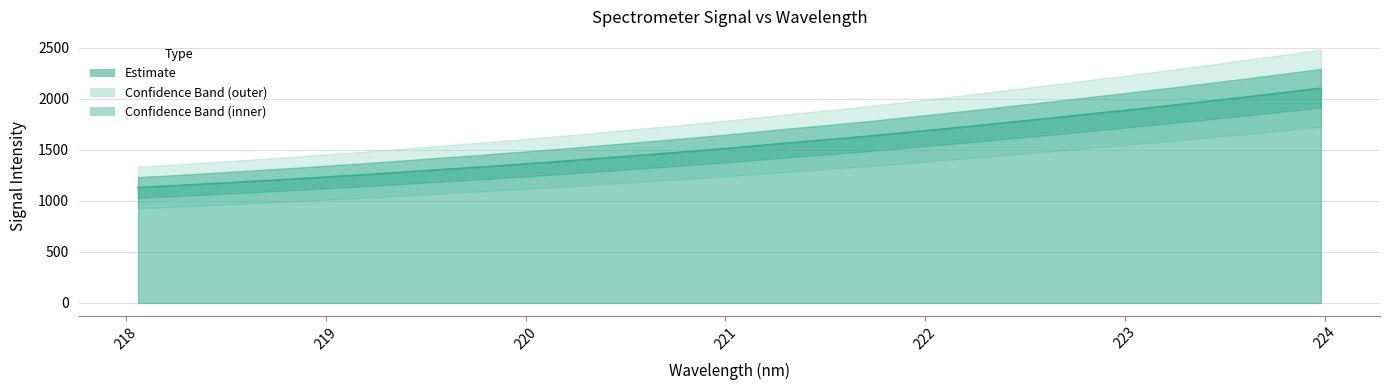

Reading left to right, list all the values displayed in this chart.

218.0596=1131.0	218.2508=1149.6	218.442=1169.6	218.6332=1191.7	218.8244=1212.2	219.0156=1235.0	219.2067=1258.0	219.3979=1282.3	219.589=1307.5	219.7801=1332.0	219.9712=1357.8	220.1623=1384.5	220.3533=1413.6	220.5444=1442.1	220.7354=1471.0	220.9264=1500.4	221.1174=1533.2	221.3083=1565.9	221.4993=1597.4	221.6902=1629.3	221.8812=1665.2	222.0721=1700.9	222.263=1737.4	222.4538=1775.9	222.6447=1813.4	222.8355=1853.1	223.0264=1892.1	223.2172=1932.2	223.408=1973.9	223.5987=2016.1	223.7895=2059.0	223.9802=2103.5